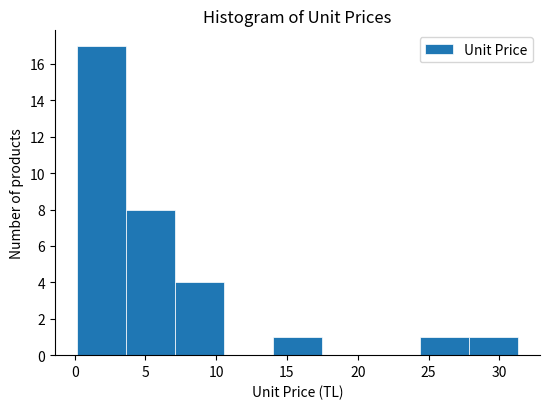

What is the height of the bar covering 24.5 to 28.0 on the x-axis? Neither the bar edges nor the heights are printed on the chart, so give them approximately, as read against the axes.

1